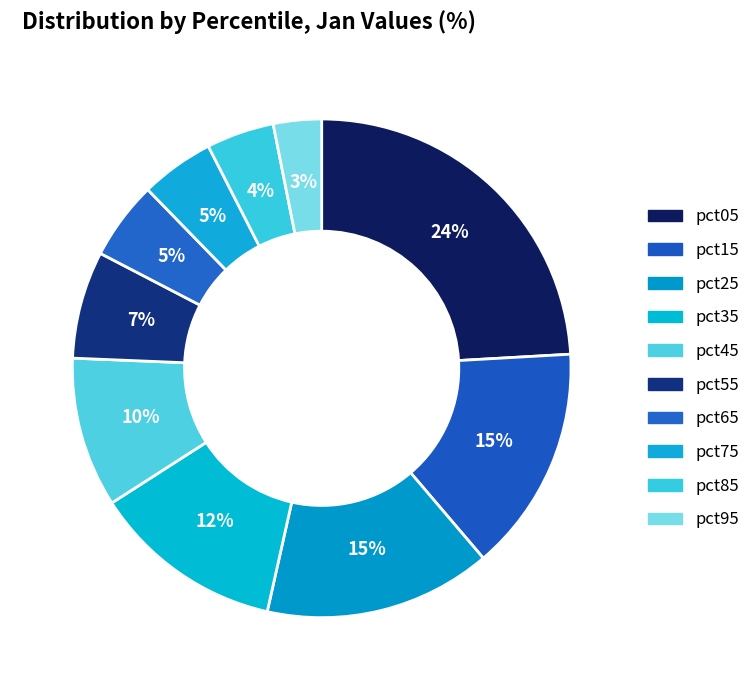

To the nearest percent, what is the combined percentage of pct65 and pct75?

10%